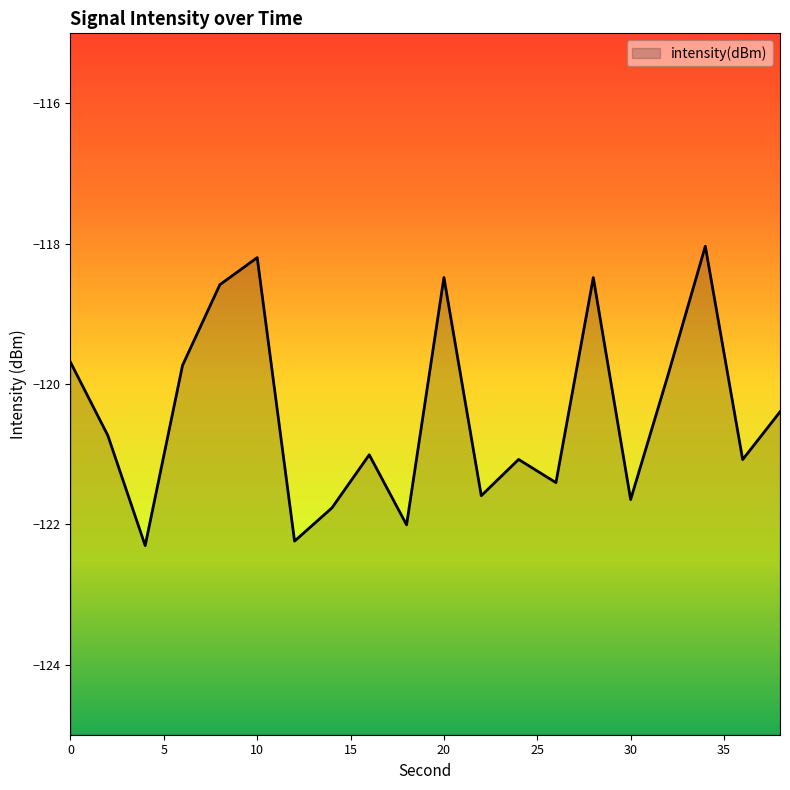

Reading left to right, extract all data points from this chart.

0=-119.7	2=-120.7	4=-122.3	6=-119.7	8=-118.6	10=-118.2	12=-122.2	14=-121.8	16=-121.0	18=-122.0	20=-118.5	22=-121.6	24=-121.1	26=-121.4	28=-118.5	30=-121.6	32=-119.9	34=-118.0	36=-121.1	38=-120.4